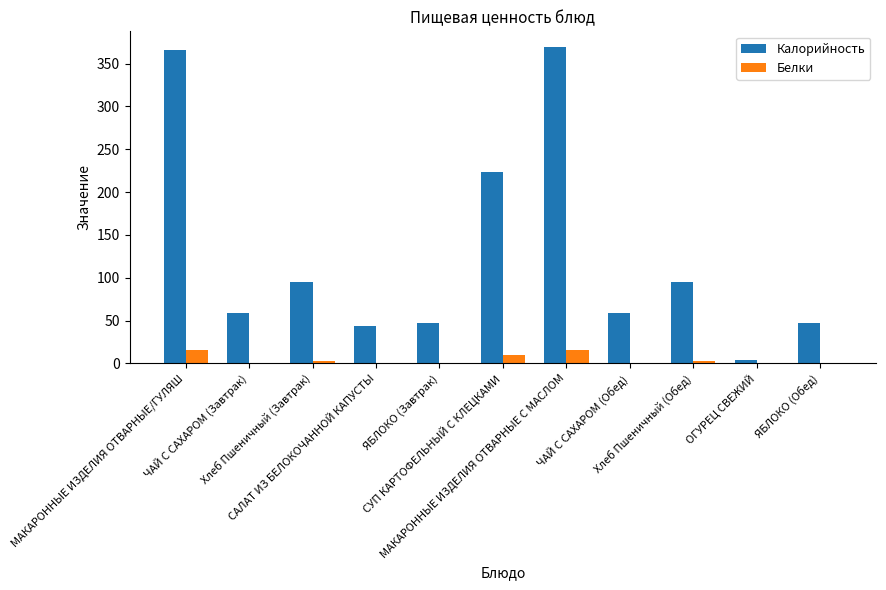

What is the sum of all Белки values?

48.5